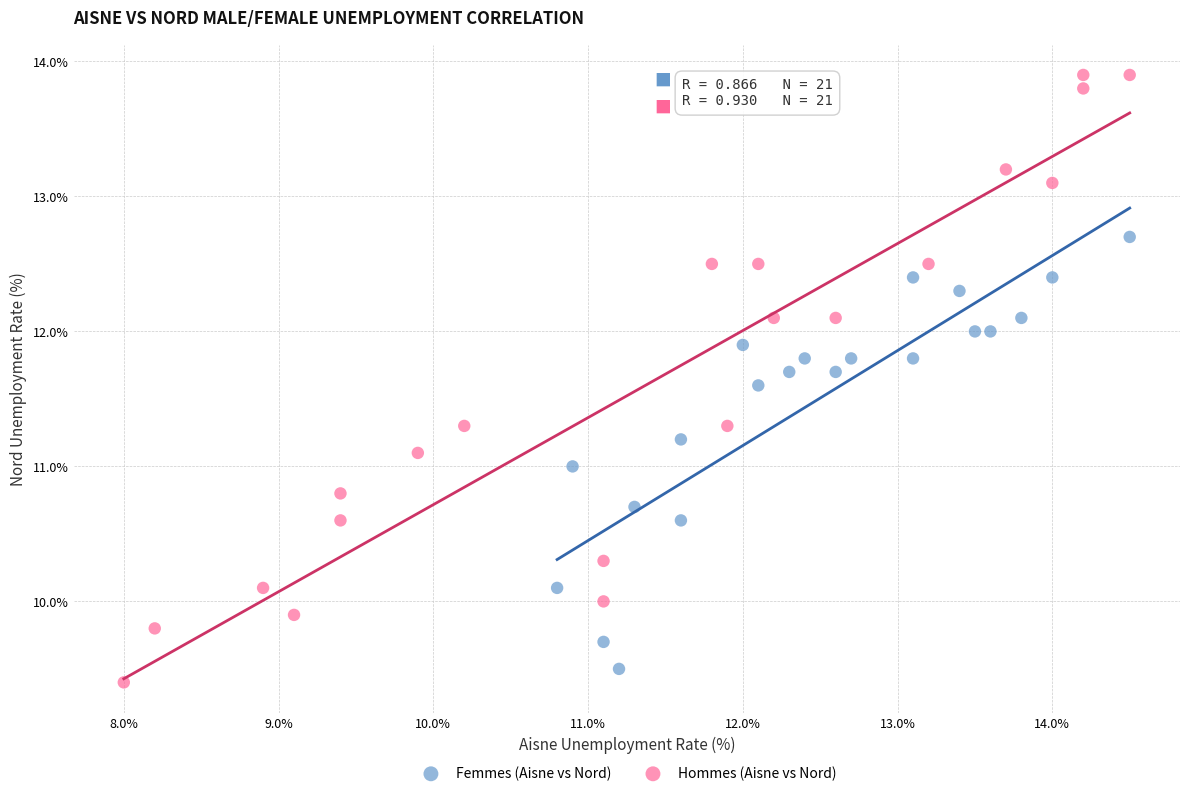

What are all the series names shown in the legend?

Femmes (Aisne vs Nord), Hommes (Aisne vs Nord)